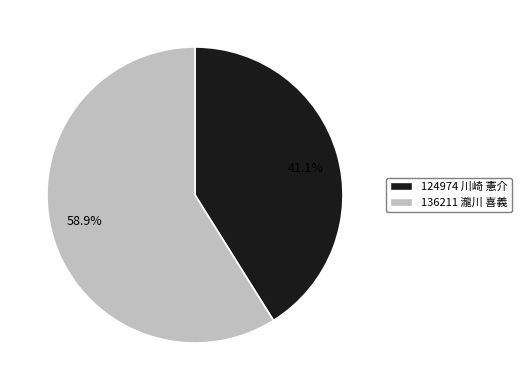

Which slice is the largest?

136211 瀧川 喜義